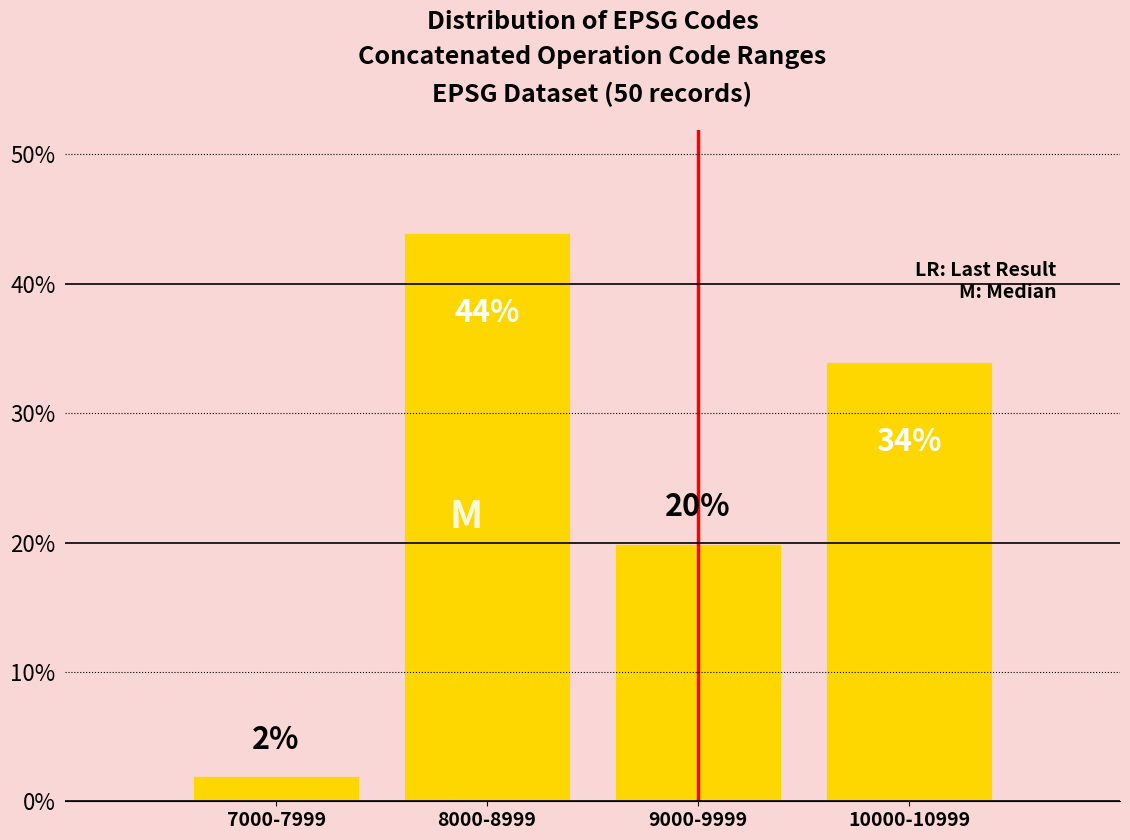

Reading right to left, list all the values displayed in this chart.

34	20	44	2